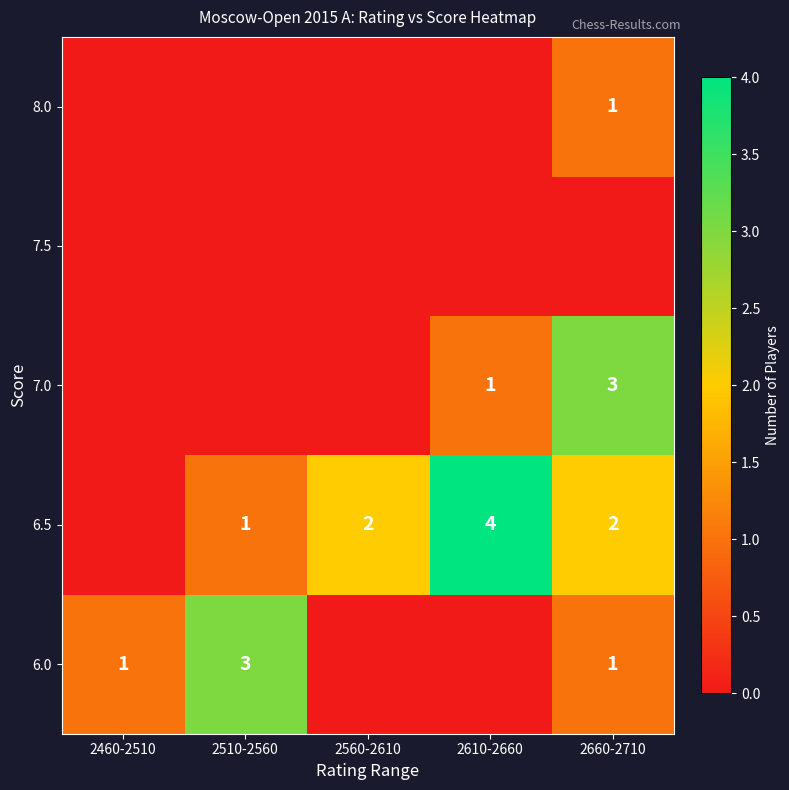

The 6.0 series shows 2 at 2510-2560. True or false?

False